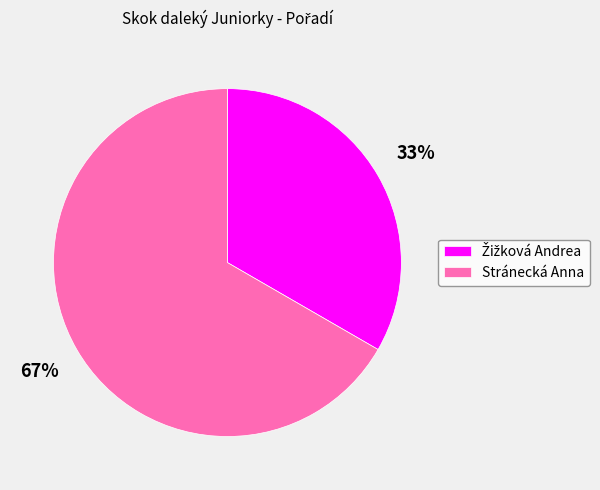

Does any single category account for the majority?

Yes